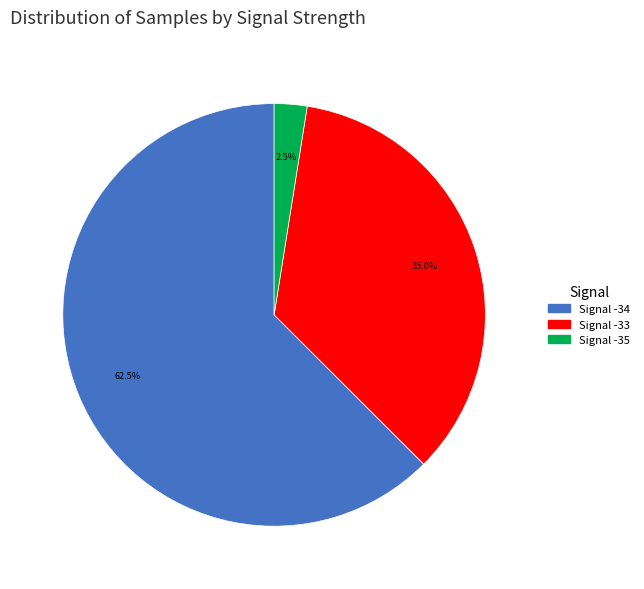

Is there any slice that represents more than half of the pie?

Yes